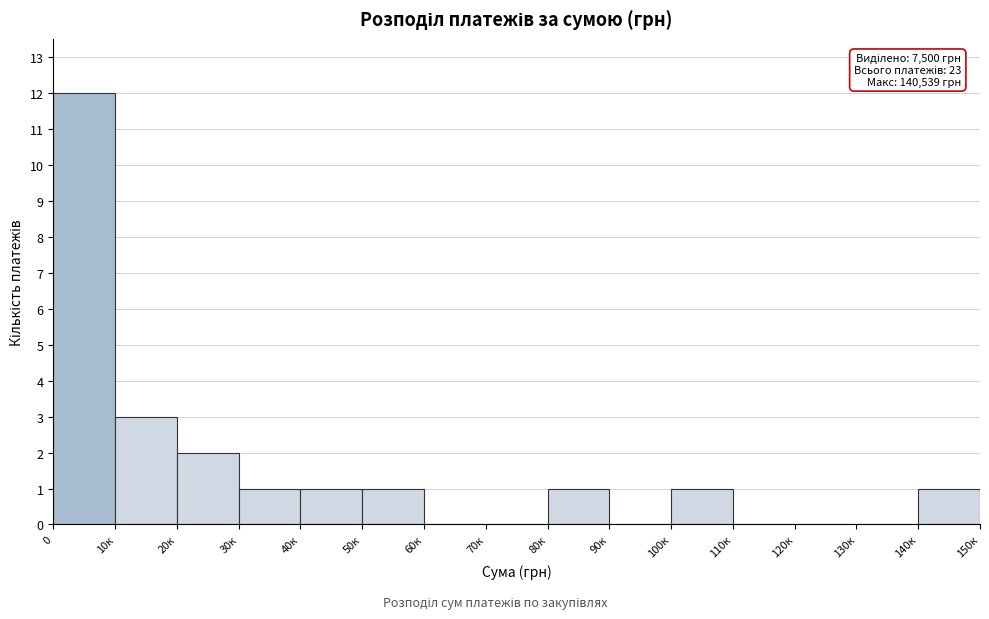

Reading left to right, what are all the values shown in this chart?

0=12	10к=3	20к=2	30к=1	40к=1	50к=1	60к=0	70к=0	80к=1	90к=0	100к=1	110к=0	120к=0	130к=0	140к=1